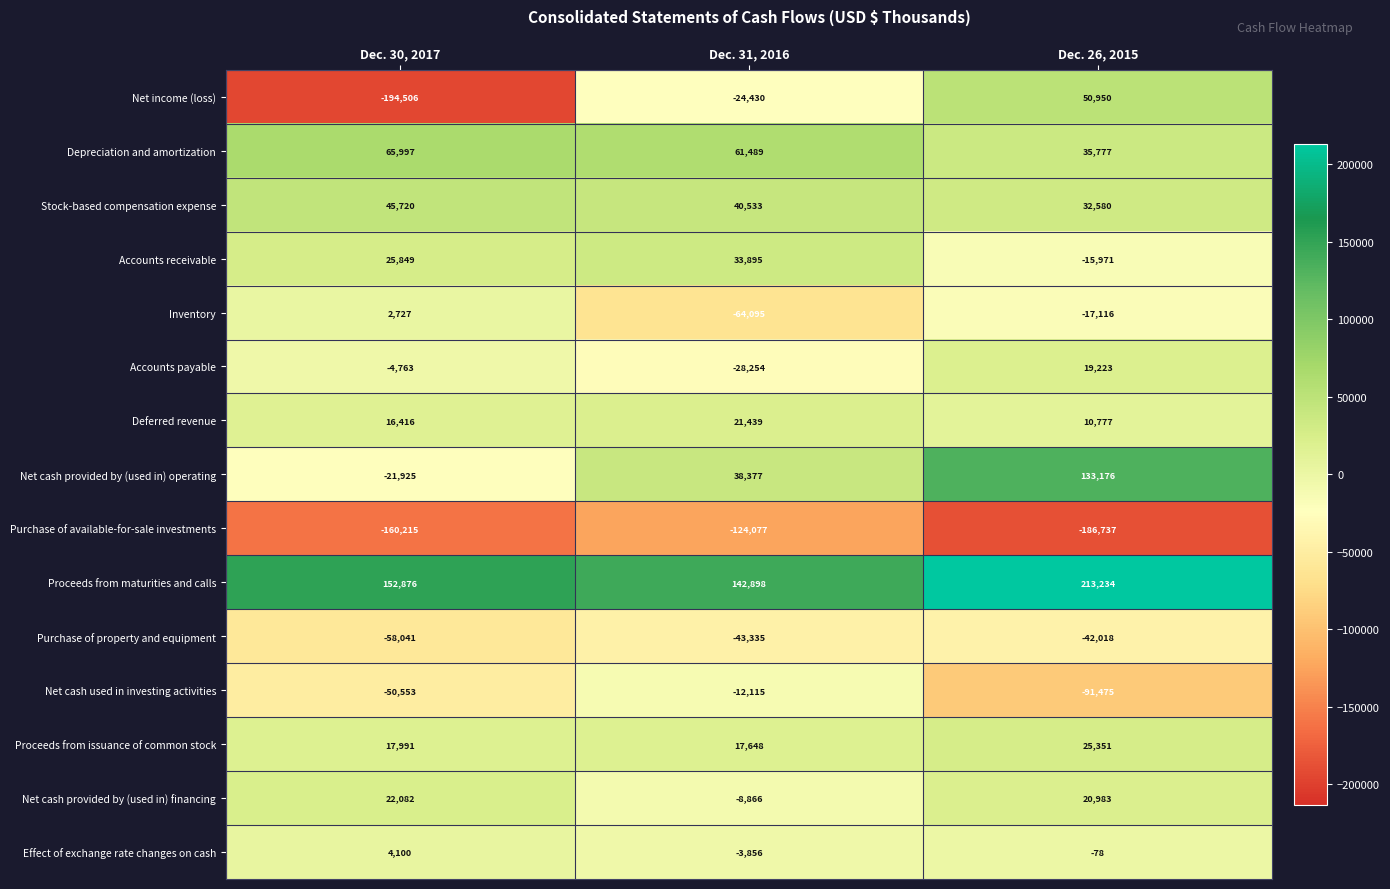

Between Dec. 30, 2017 and Dec. 26, 2015, which series saw the biggest shift?

Net income (loss)